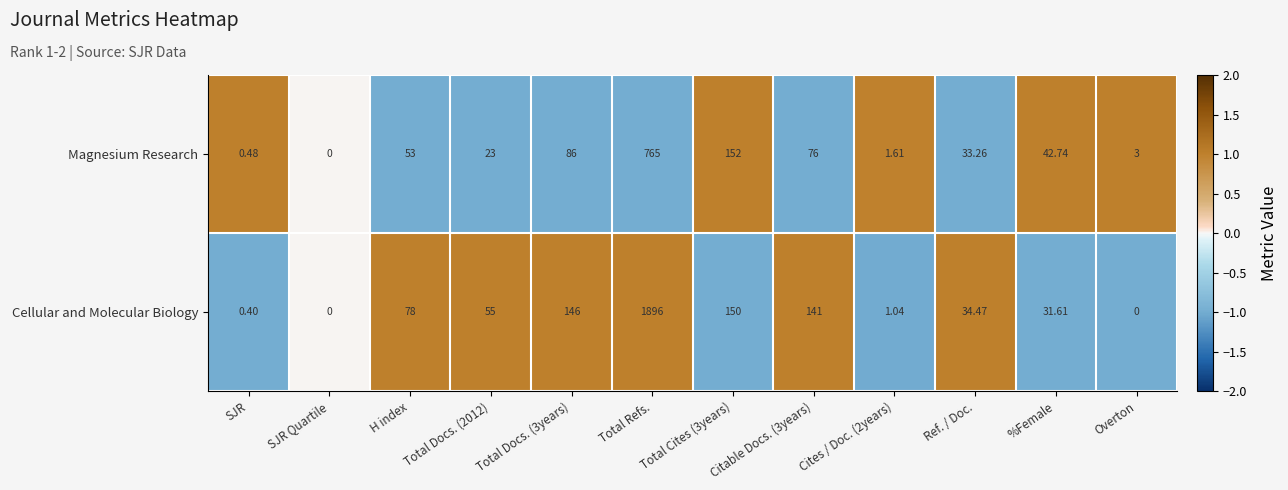

What is the greatest value displayed?

1896.0